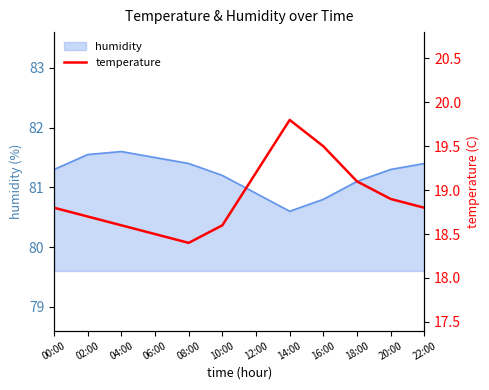

Reading left to right, what are all the values shown in this chart?

18.8	18.7	18.6	18.5	18.4	18.6	19.2	19.8	19.5	19.1	18.9	18.8